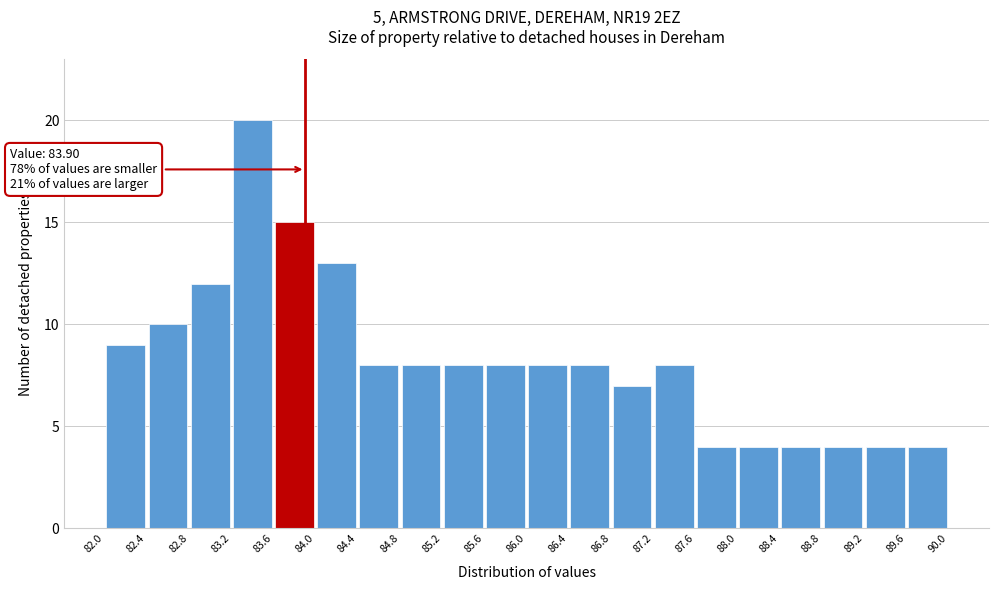

Over which range of the x-axis is the bar tallest?

83.2 to 83.6